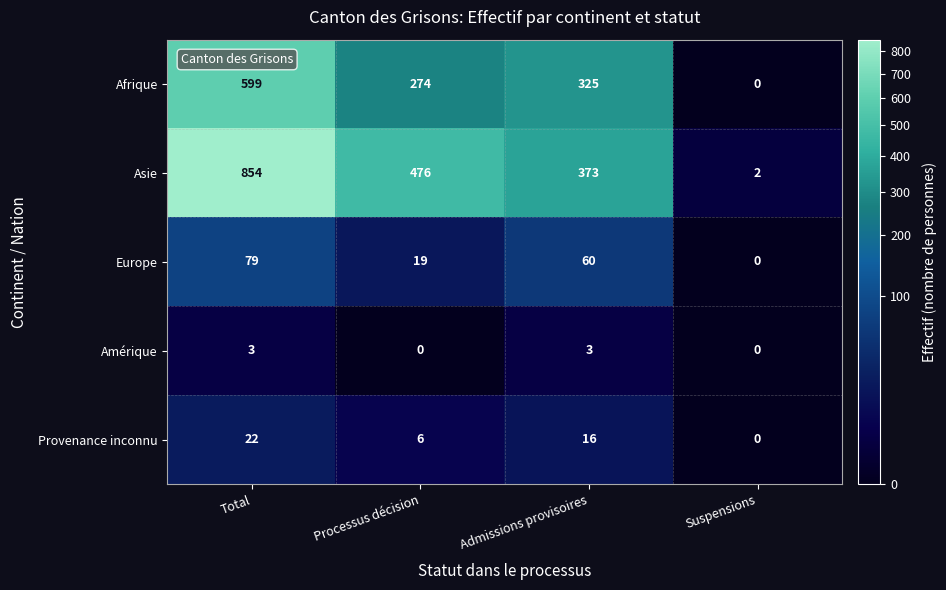

What is the maximum value shown in the chart?

854